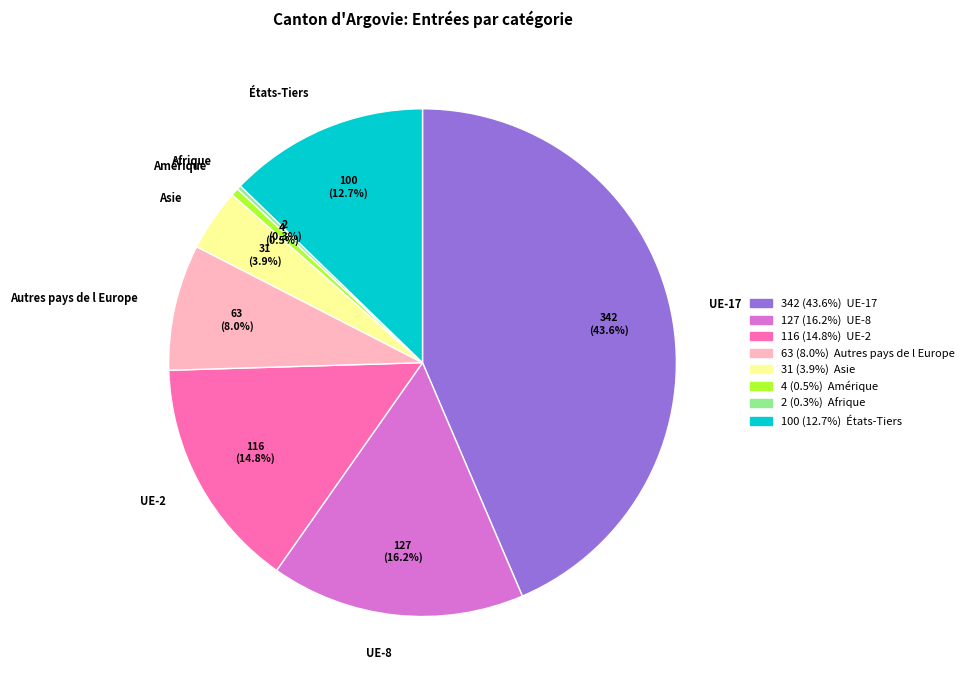

Does Amérique represent more than half of the total?

No